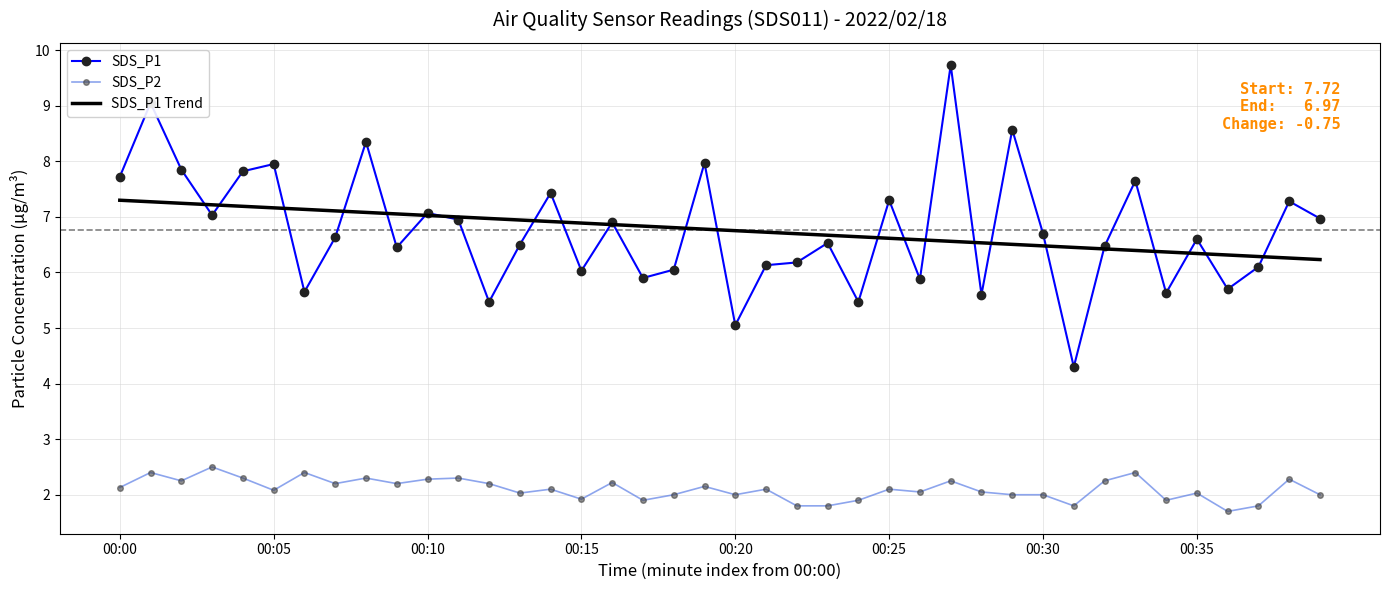

Which series ends up on top after the final intersection of SDS_P1 and SDS_P1 Trend?

SDS_P1